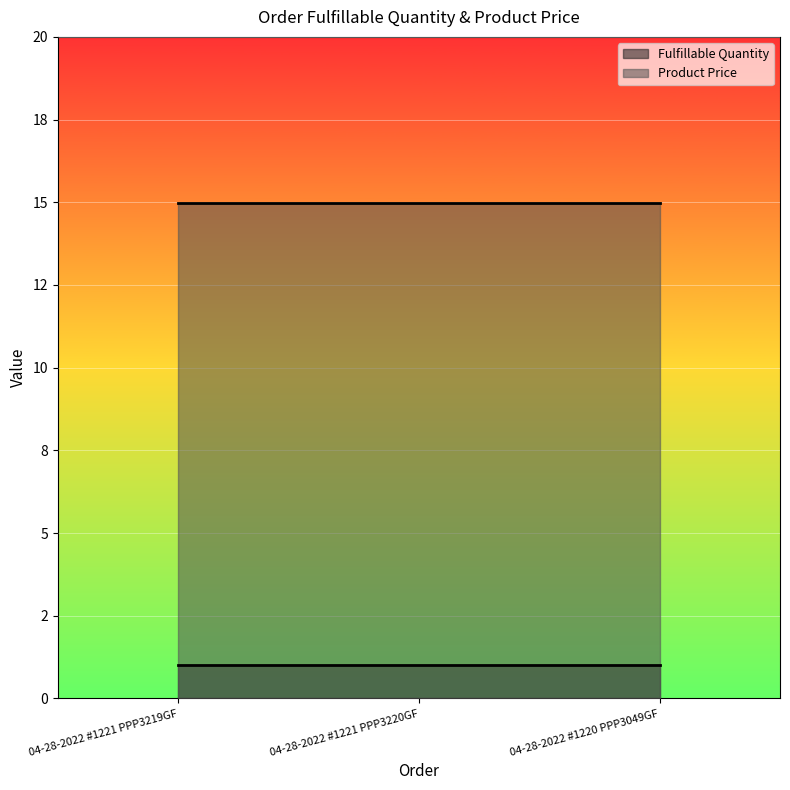

What is the average value of the Product Price series?

15.0